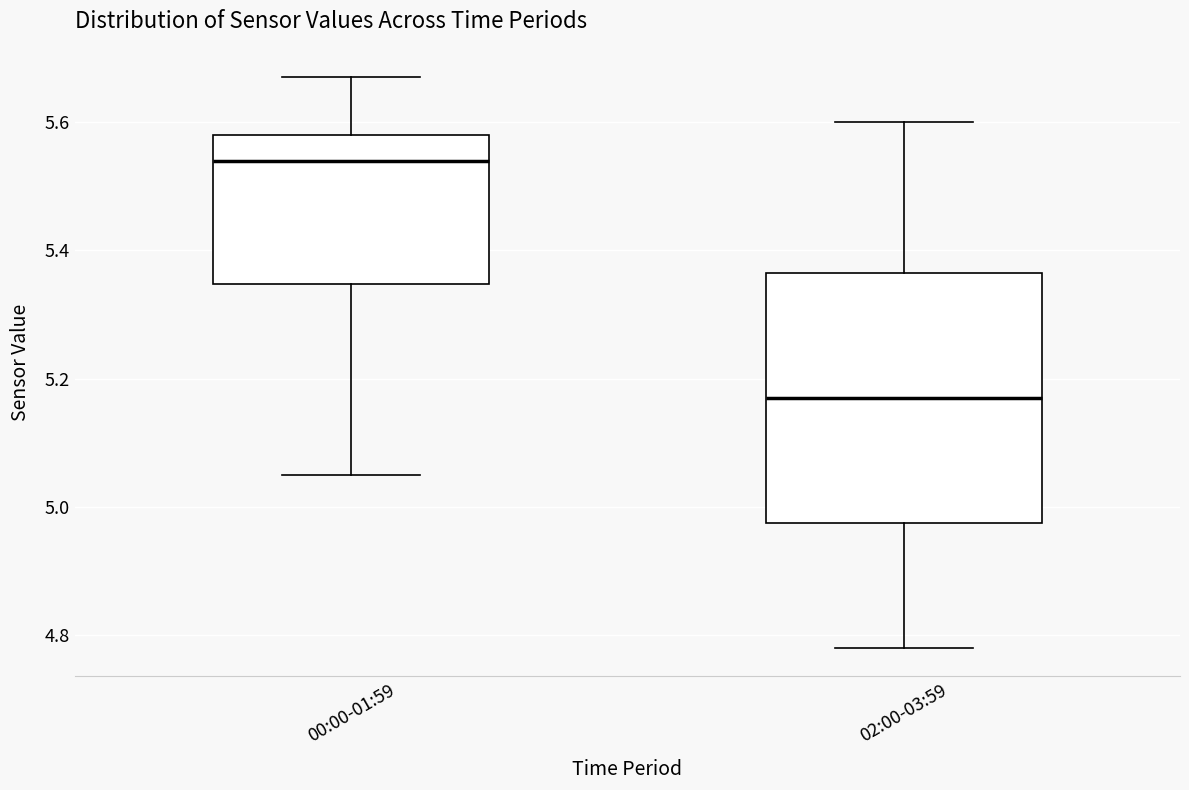

Reading left to right, transcribe this box plot: for each box, give where its median line is, the range the box spans, and where its two whiskers end, as read against the y-axis. The values are not printed on the chart, so give them approximately, as read against the axis.

00:00-01:59: median 5.54, box 5.34 to 5.58, whiskers 5.06 to 5.68
02:00-03:59: median 5.18, box 4.98 to 5.36, whiskers 4.78 to 5.60